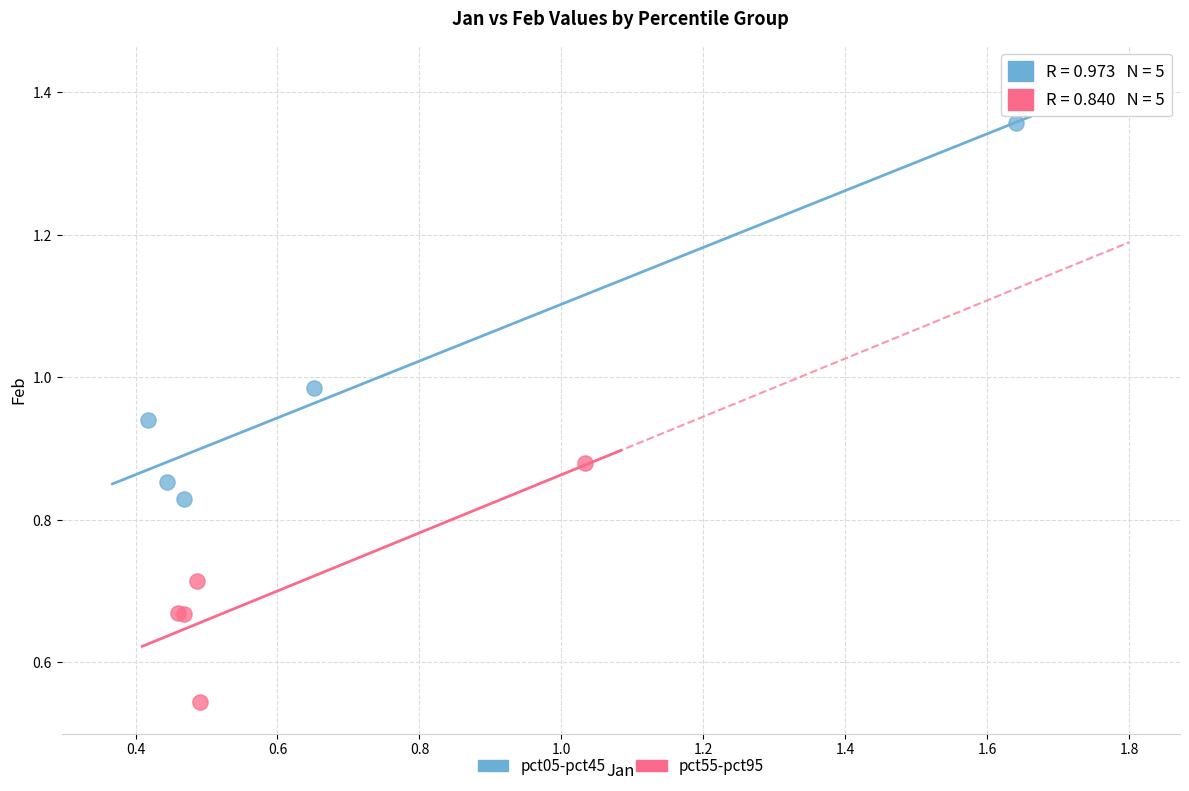

Which series reaches the minimum Y coordinate?

pct55-pct95